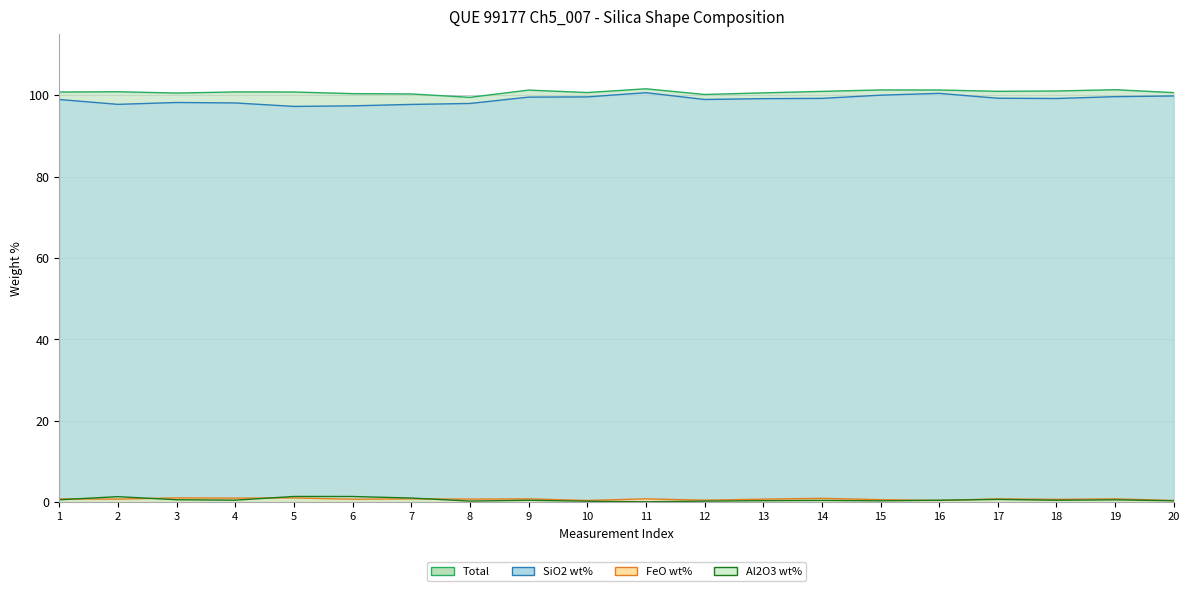

Which series has the largest range (max minus min)?

SiO2 wt%